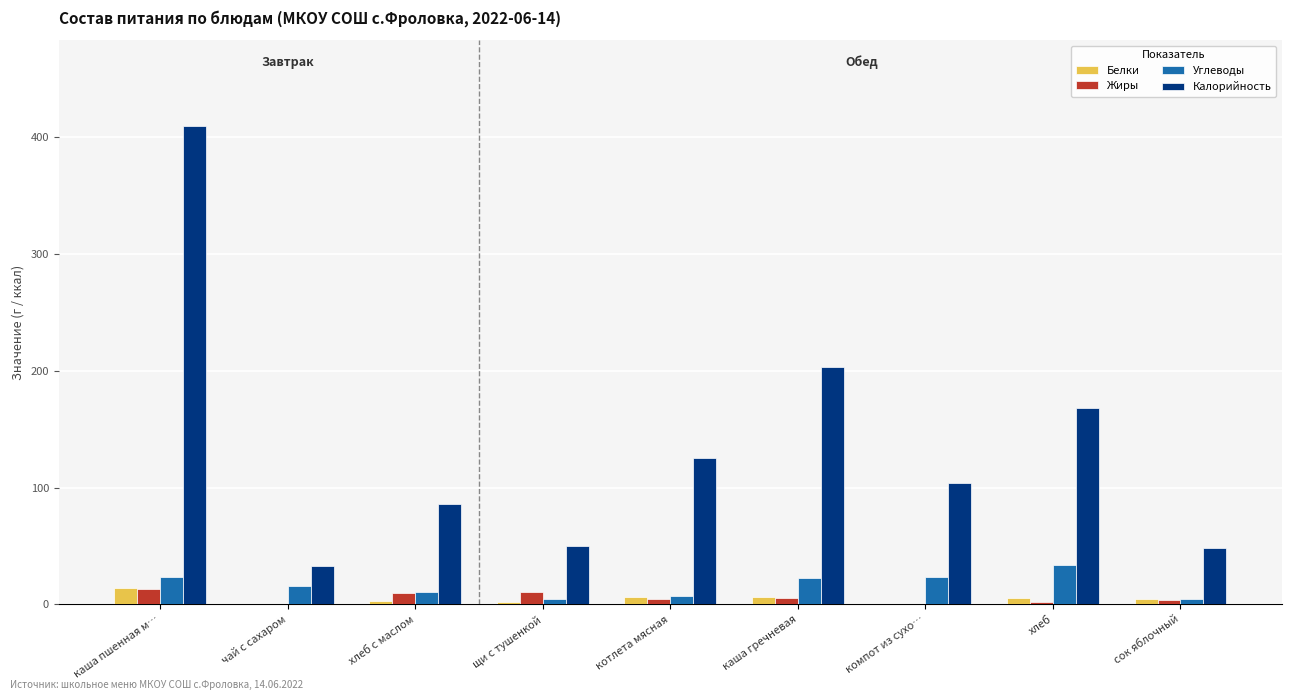

Is the value of Жиры at хлеб с маслом greater than the value of Углеводы at чай с сахаром?

No